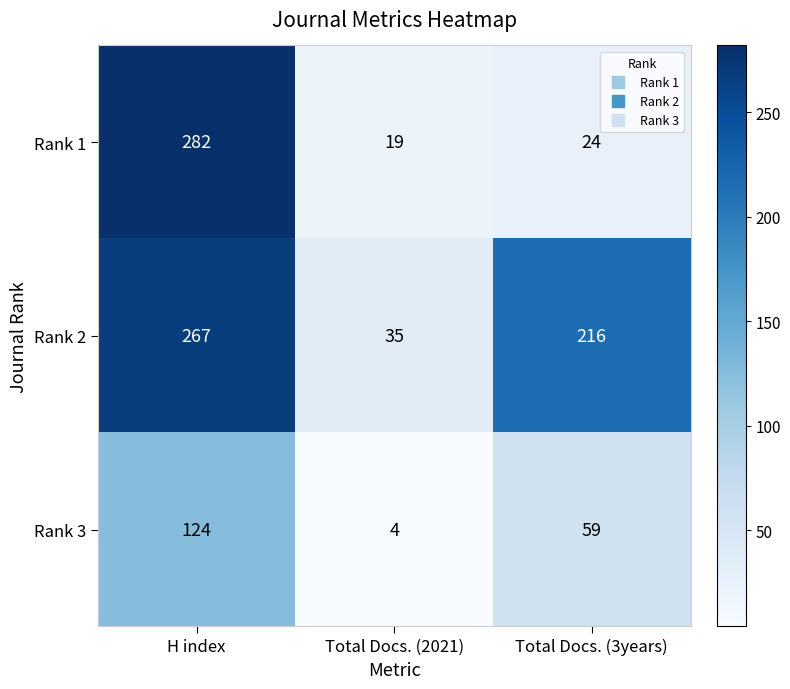

True or false: Rank 1 has a value of 19 at Total Docs. (2021).

True